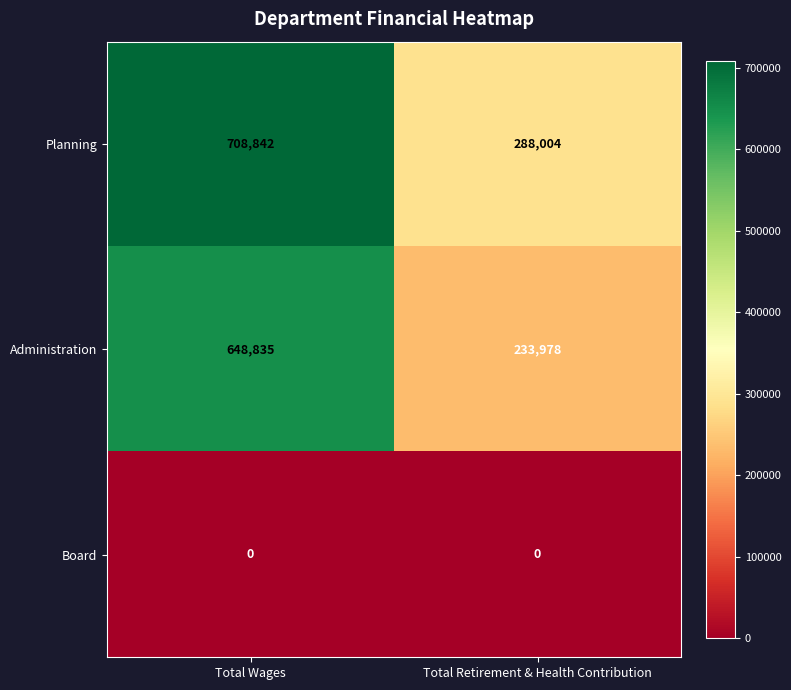

Which series has the largest range (max minus min)?

Planning